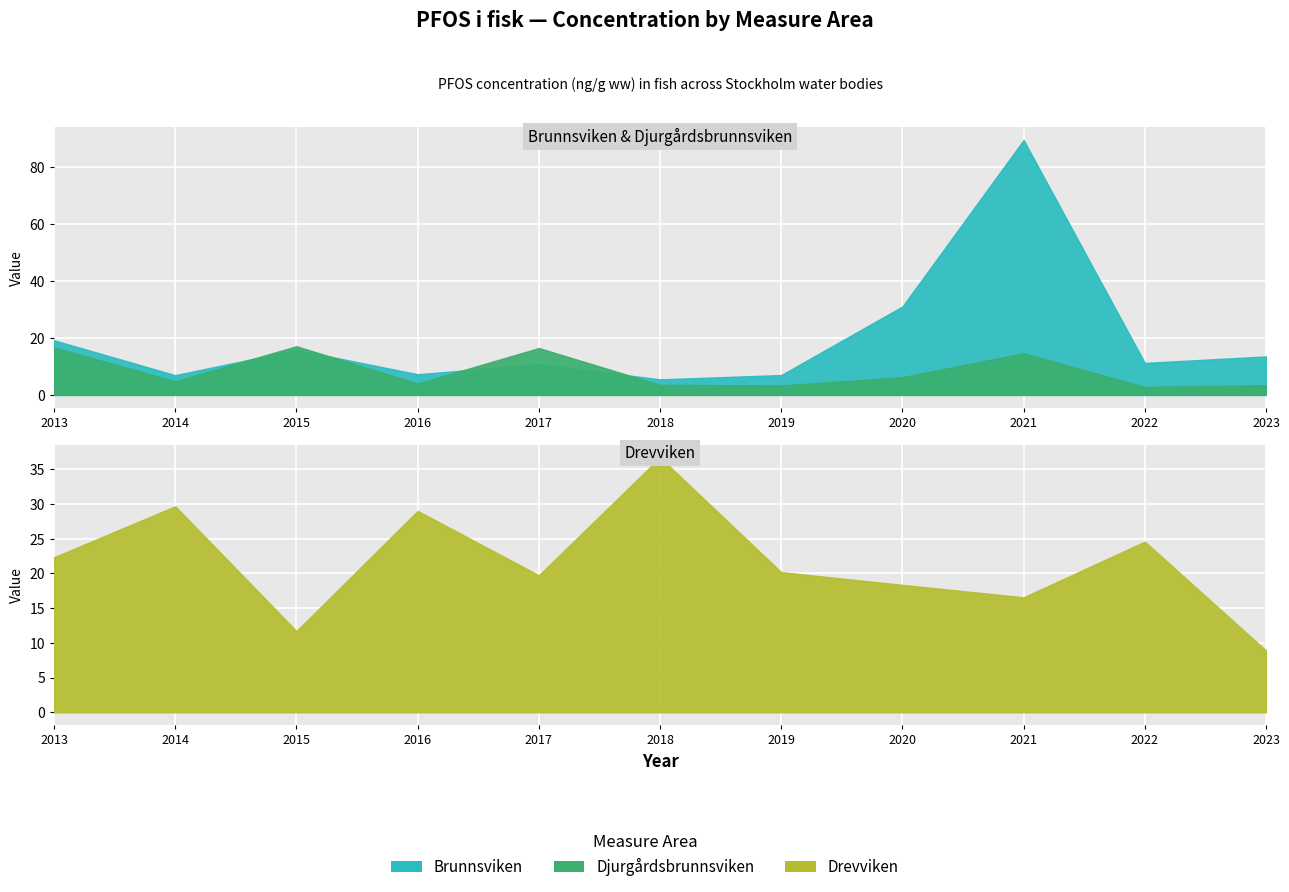

At which label does Brunnsviken reach its minimum?

2018